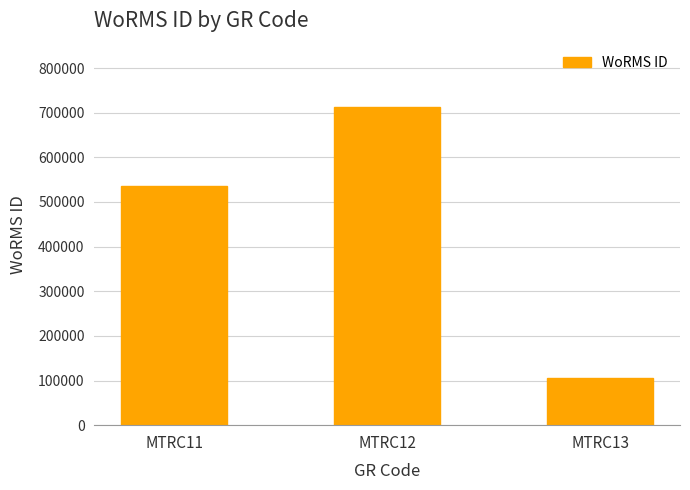

What is the greatest value displayed?

712167